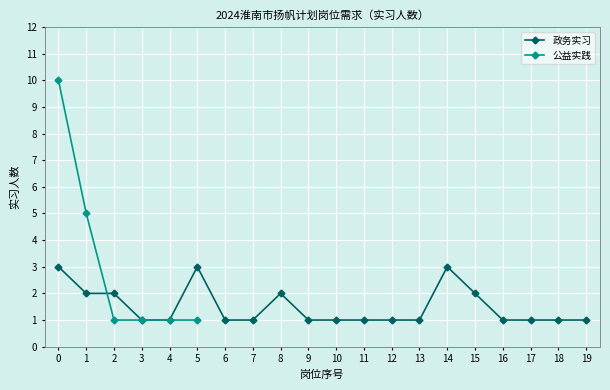

The value of 公益实践 at 1 is 5. True or false?

True